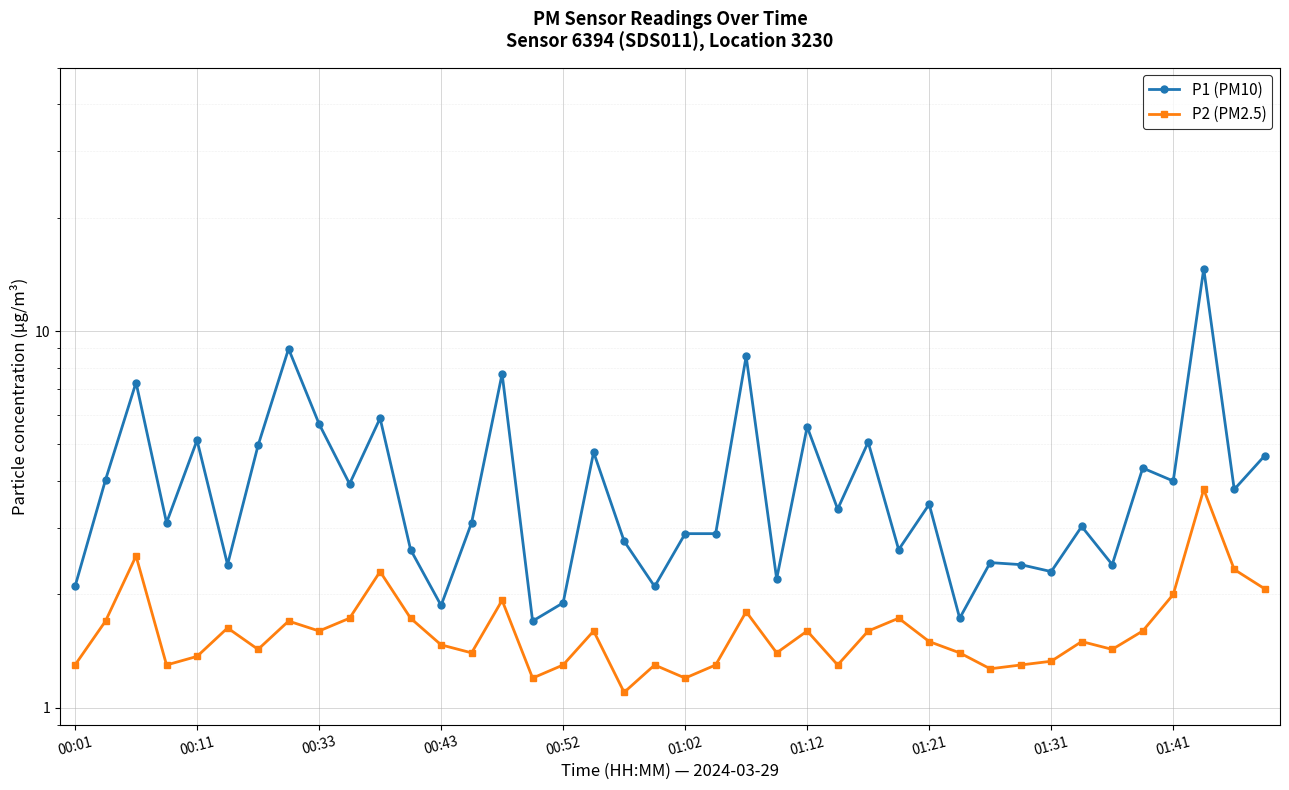

True or false: P2 (PM2.5) and P1 (PM10) intersect in this chart.

False